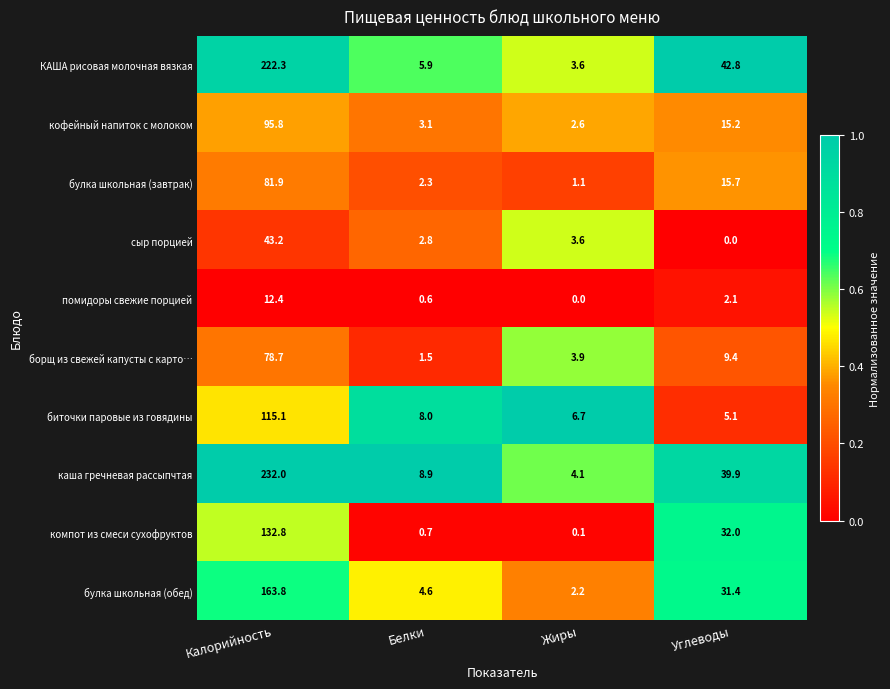

The булка школьная (завтрак) series shows 49.9 at Калорийность. True or false?

False